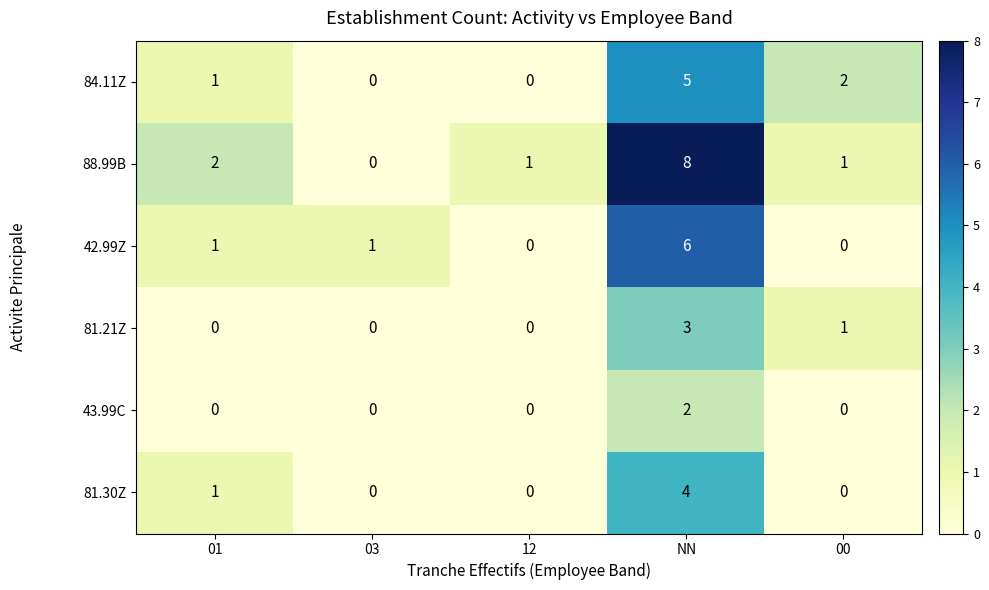

The value of 43.99C at 03 is 0. True or false?

True